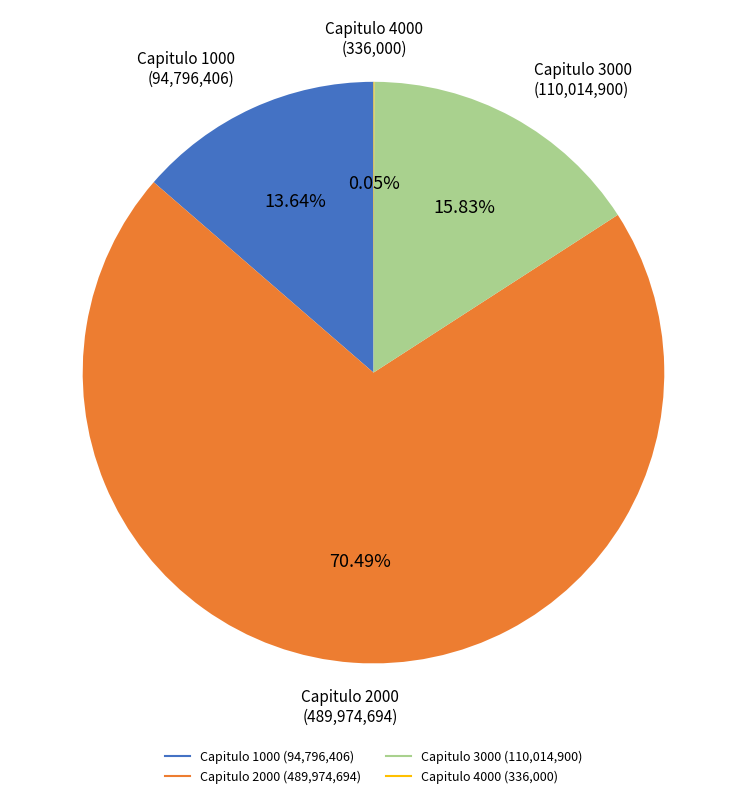

Which slice is the largest?

Capitulo 2000